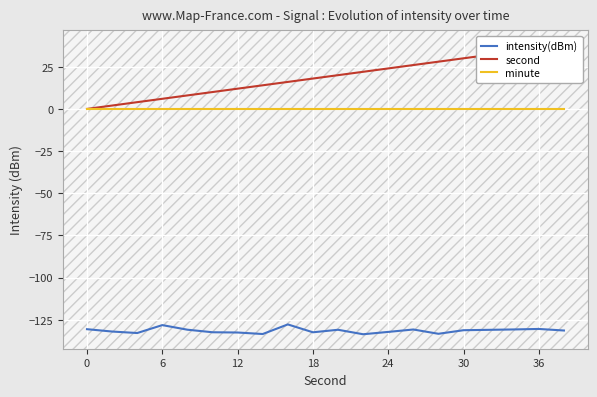

Rank the series at 16 from highest to lowest value.

second, minute, intensity(dBm)